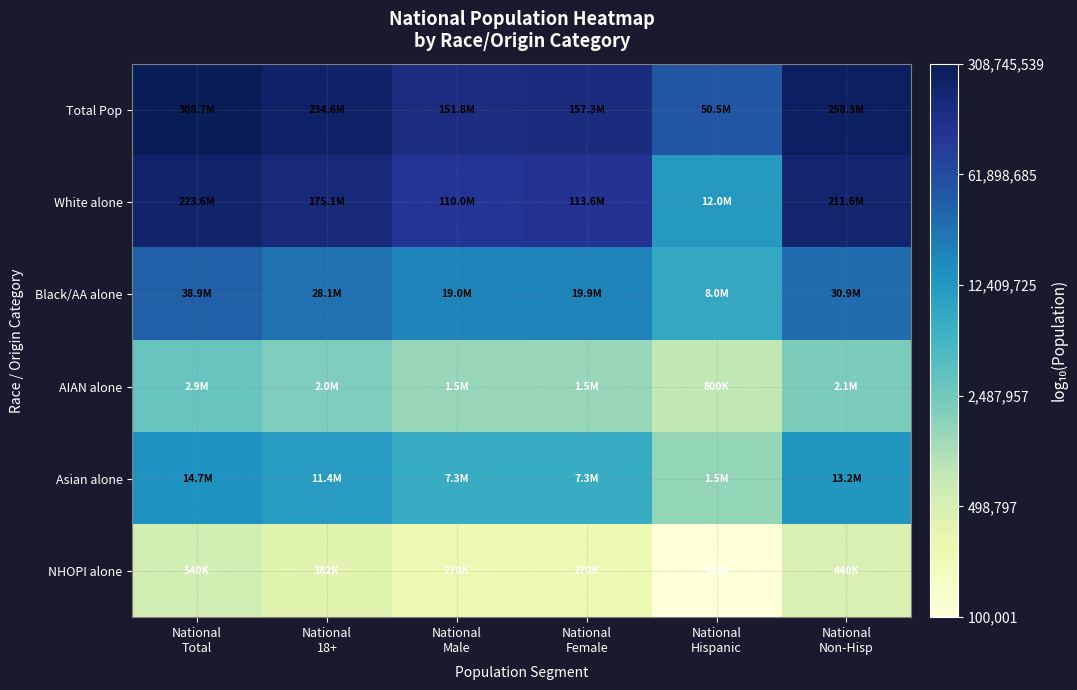

Which label corresponds to the largest value in the chart?

National
Total